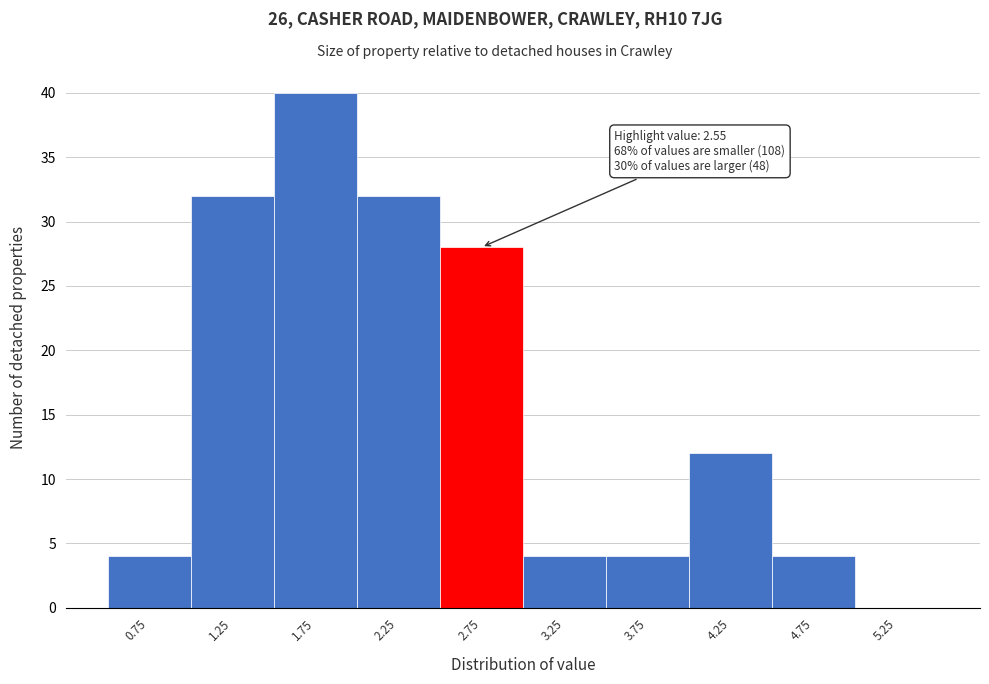

Over which range of the x-axis is the bar tallest?

1.5 to 2.0